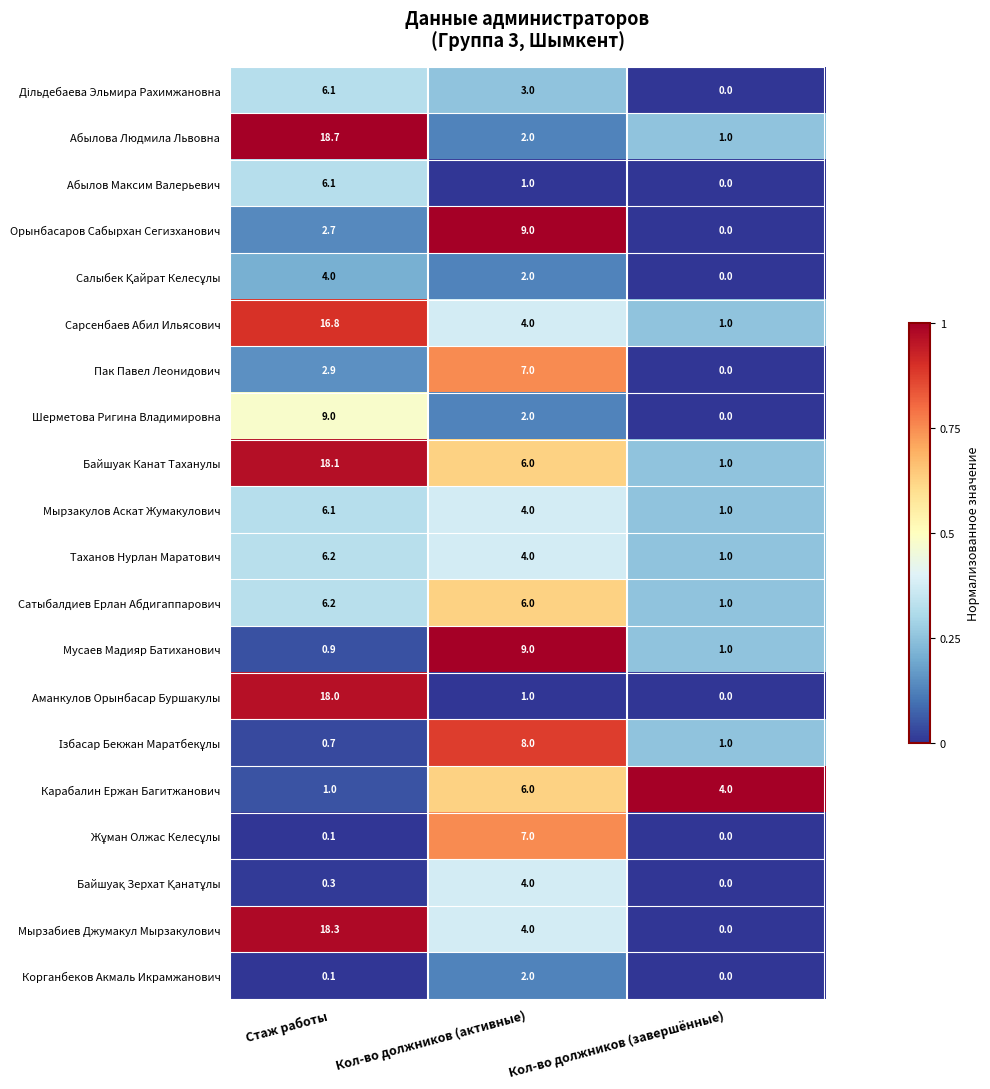

True or false: Байшуак Канат Таханулы has a value of 1.0 at Кол-во должников (завершённые).

True